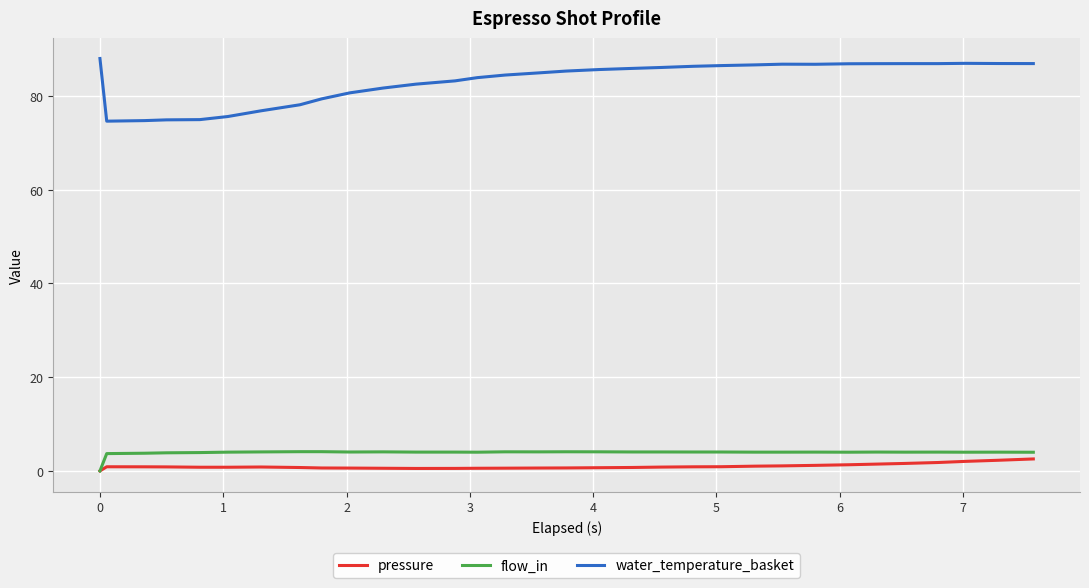

What is the highest value of the flow_in series?

4.1